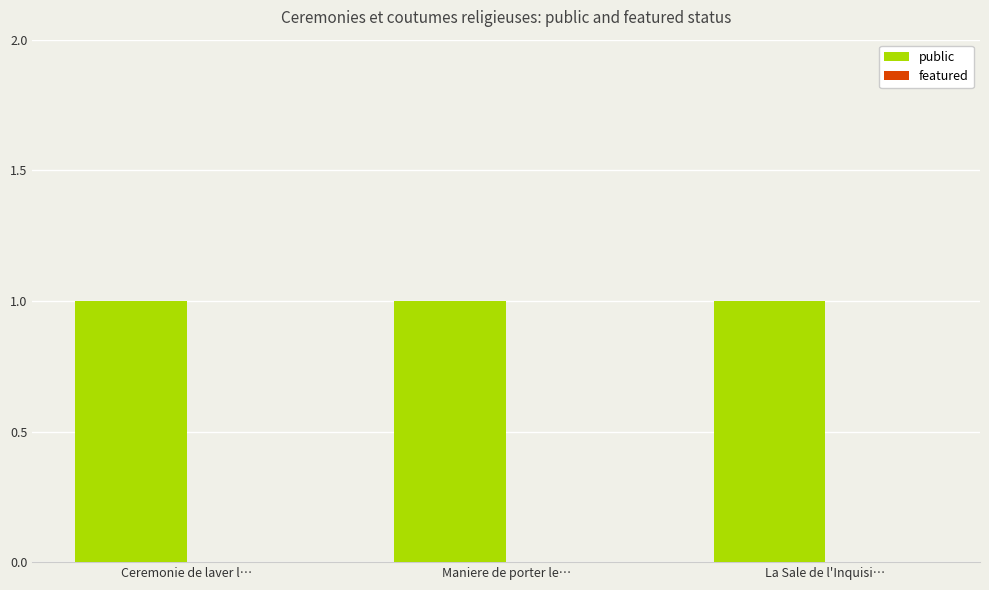

Reading left to right, what are all the values shown in this chart?

public: 1	1	1
featured: 0	0	0